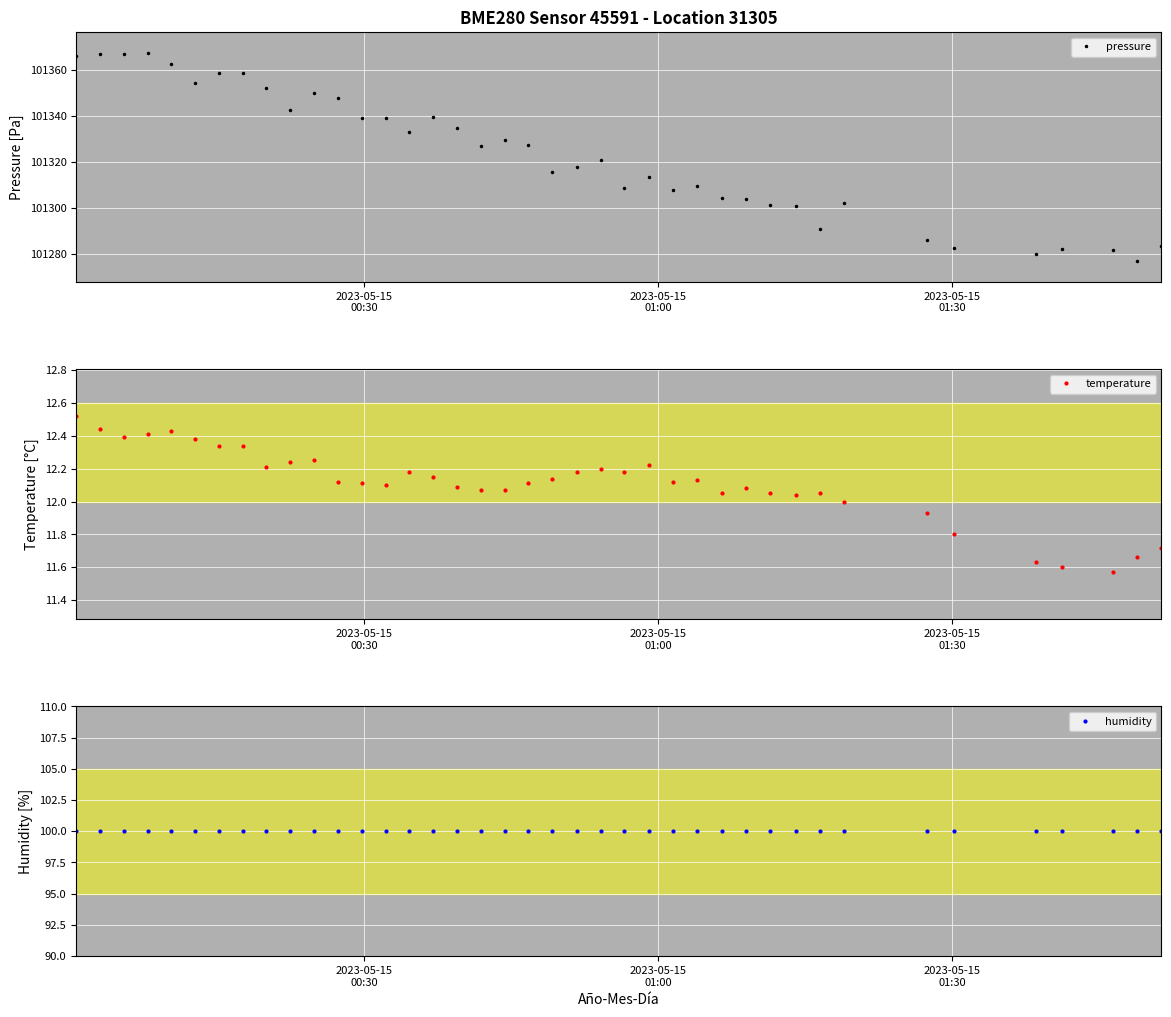

What is the value of the pressure point at the 38th from the left?

101281.4